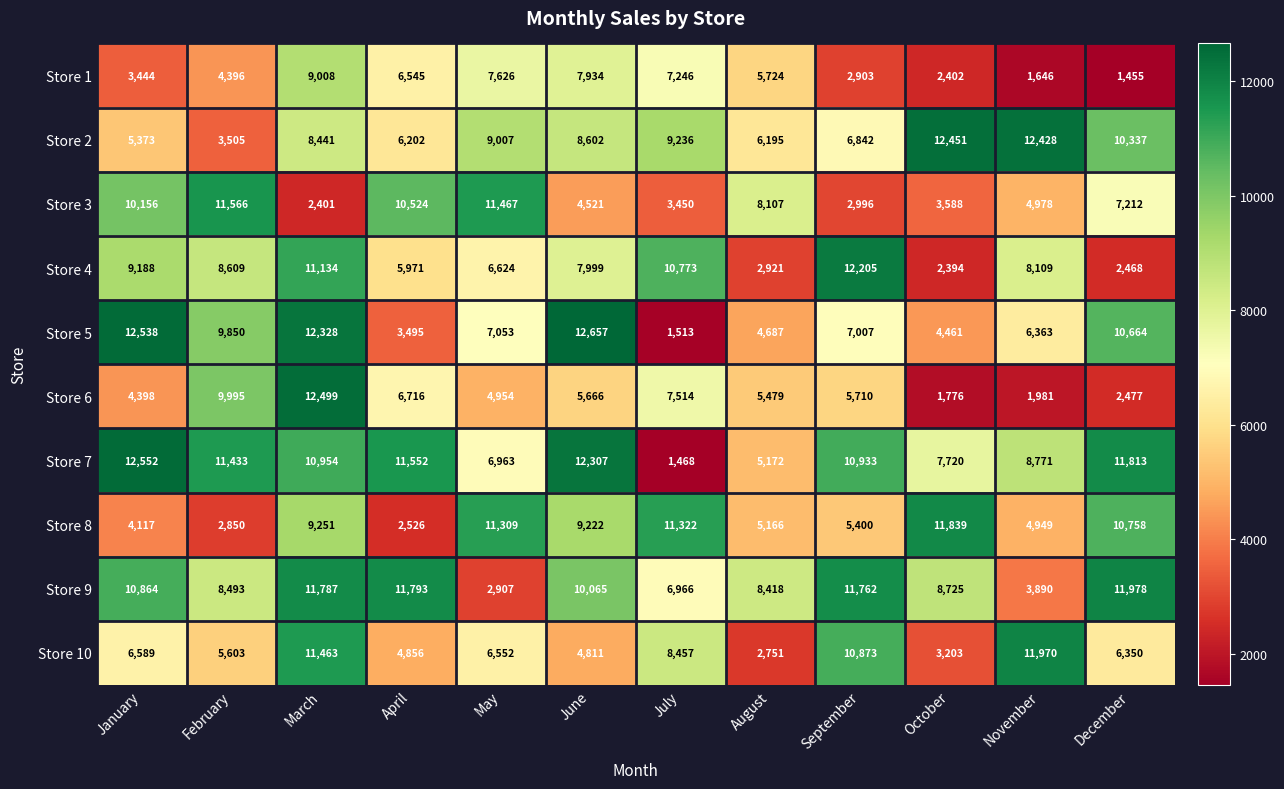

The Store 8 series shows 5400 at September. True or false?

True